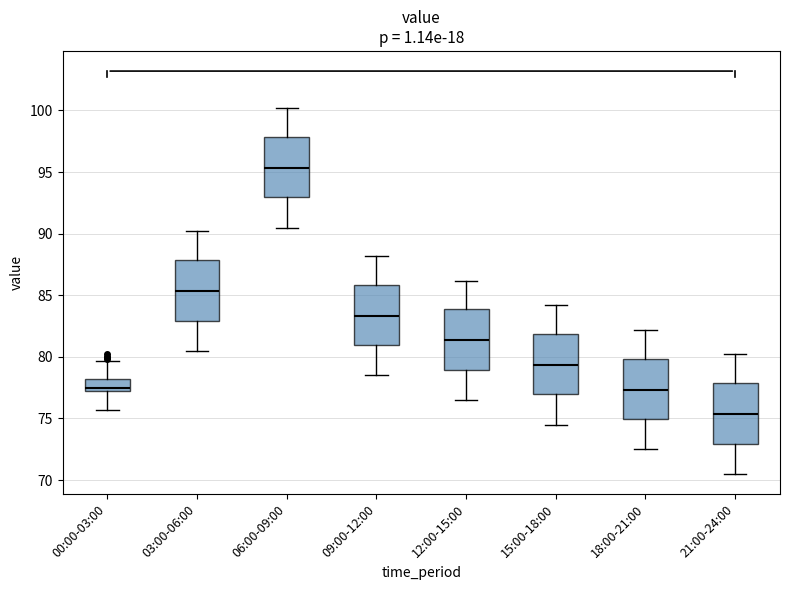

Where is the lower edge of the box for 12:00-15:00 on the y-axis? The values are not printed on the chart, so give them approximately, as read against the axis.

79.0